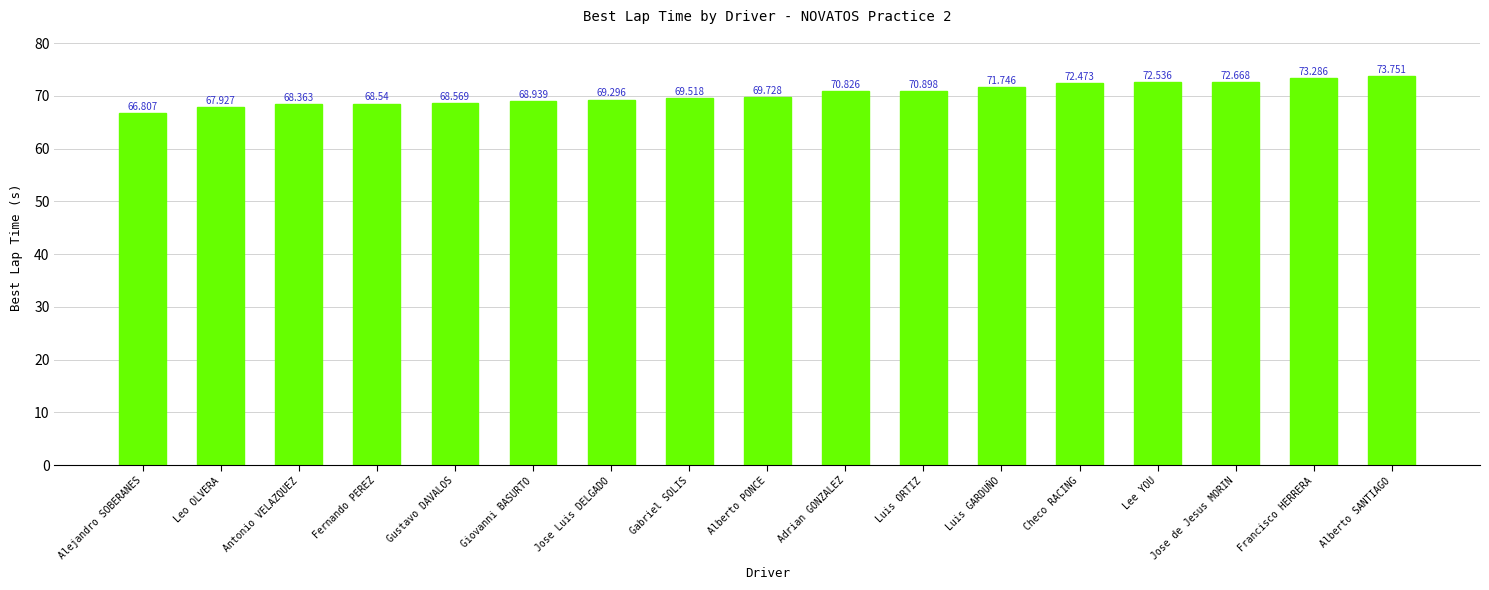

What is the sum of all values?

1195.9